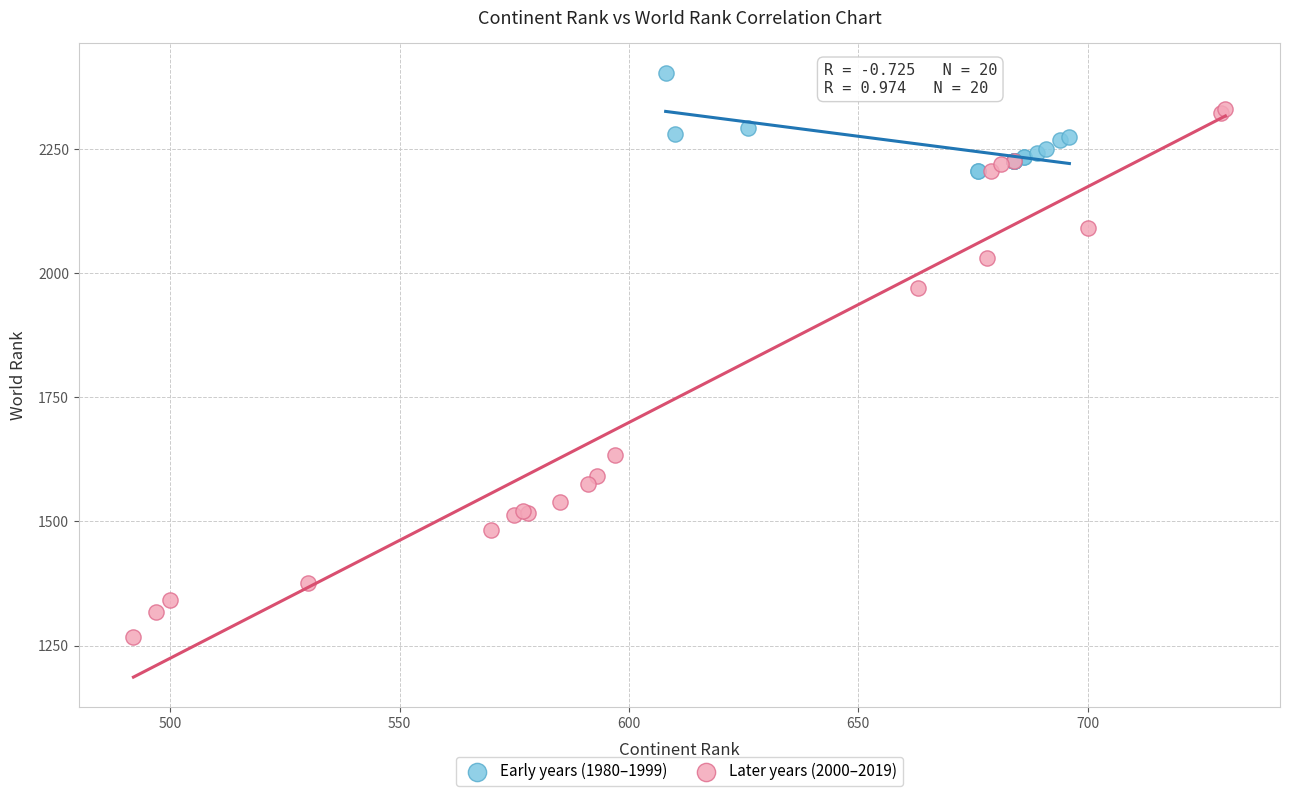

Which series has the largest Y range (max minus min)?

Later years (2000–2019)